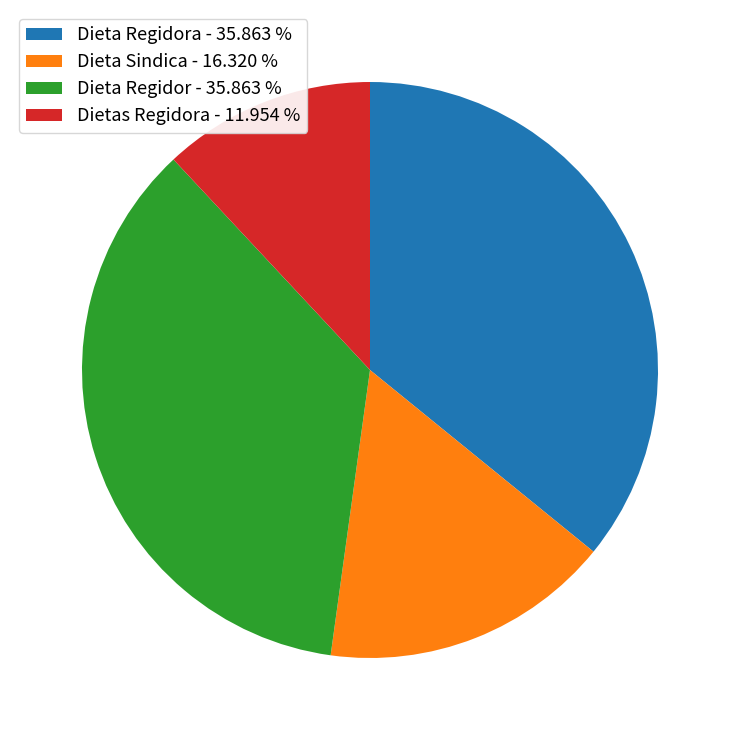

Count the number of slices in the pie.

4